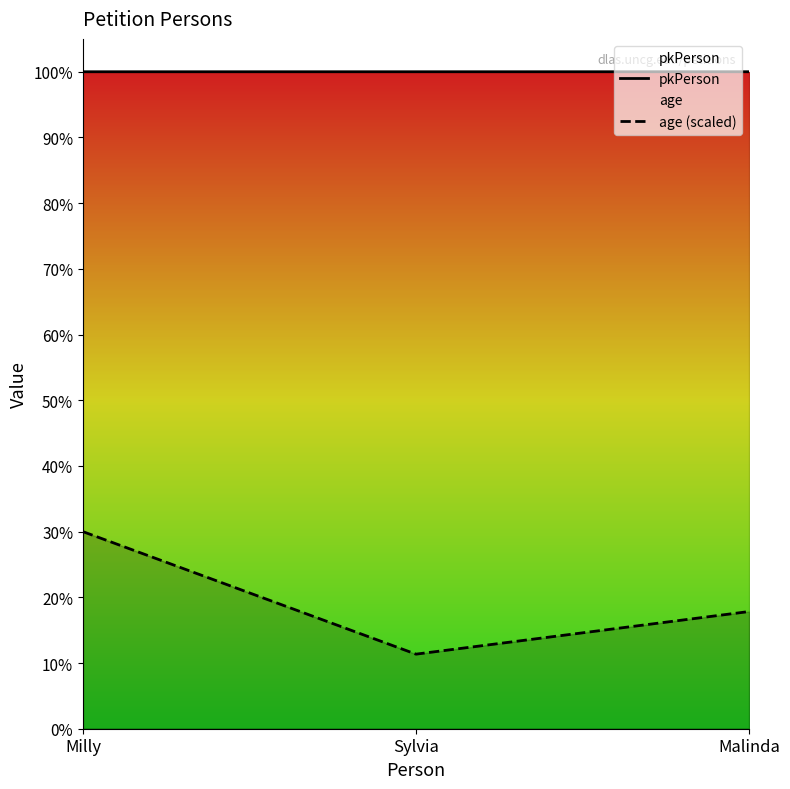

What position from the left is Malinda?

3